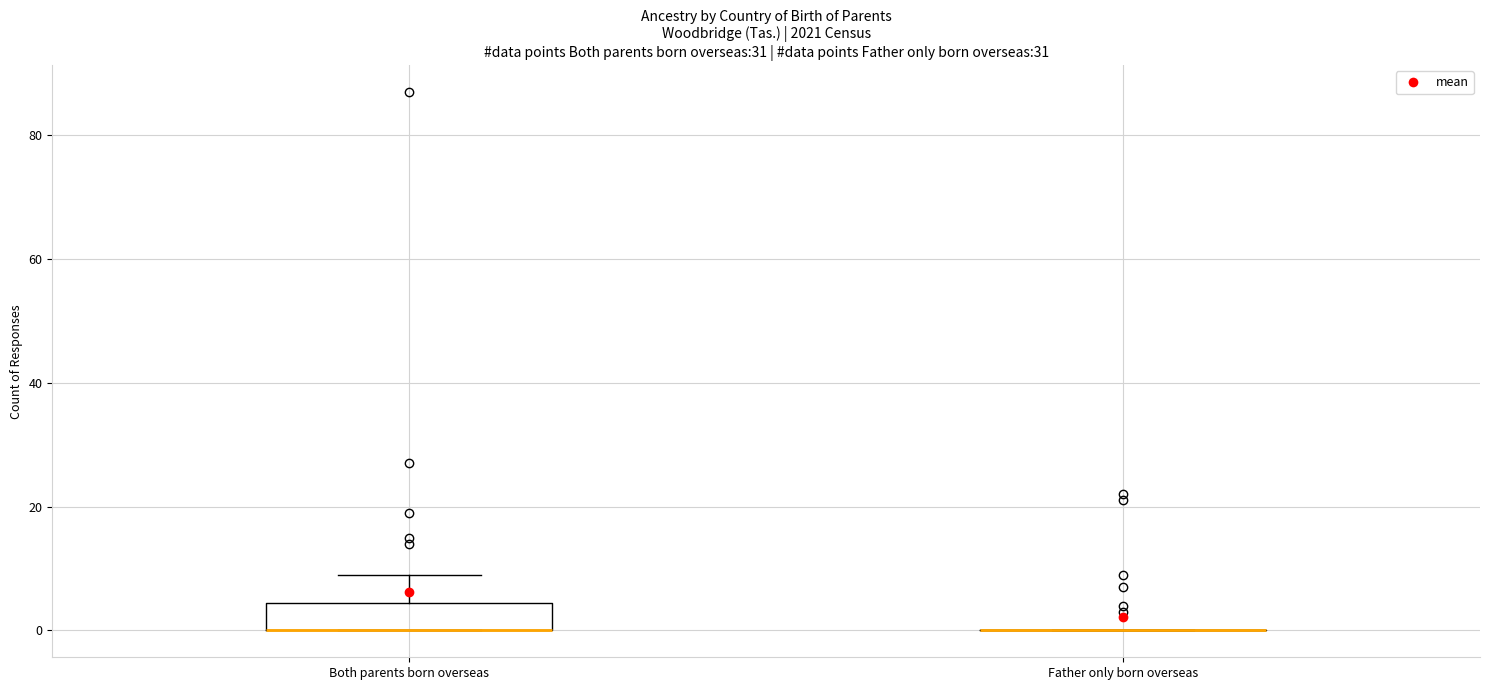

Reading left to right, transcribe this box plot: for each box, give where its median line is, the range the box spans, and where its two whiskers end, as read against the y-axis. The values are not printed on the chart, so give them approximately, as read against the axis.

Both parents born overseas: median 0 (drawn on the box's lower edge), box 0 to 4, whiskers 0 to 10
Father only born overseas: box collapsed to a line at 0, whiskers 0 to 0